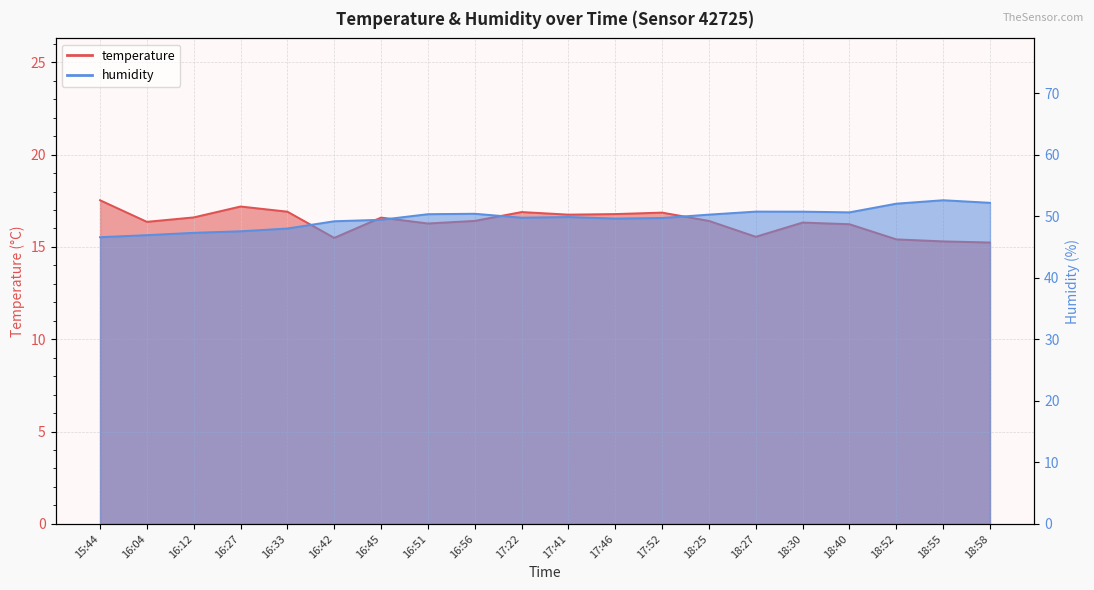

What is the difference between the maximum and minimum values in the temperature series?

2.3